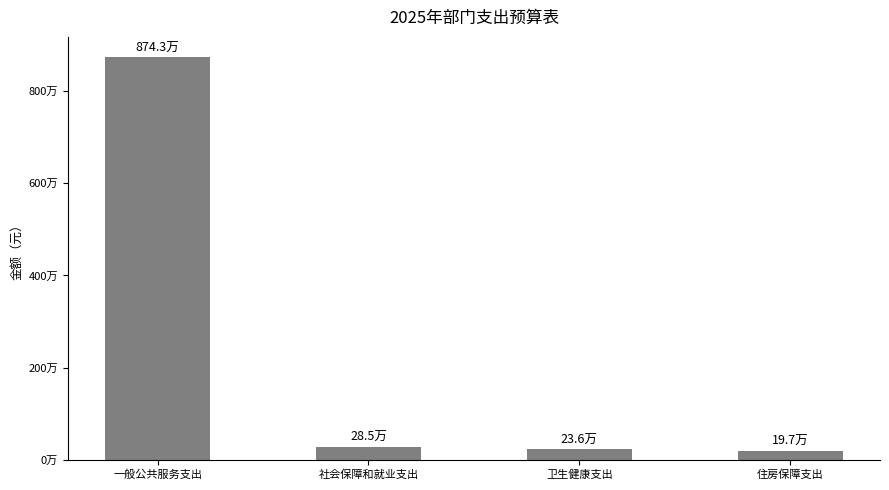

What is the smallest value displayed?

196502.3